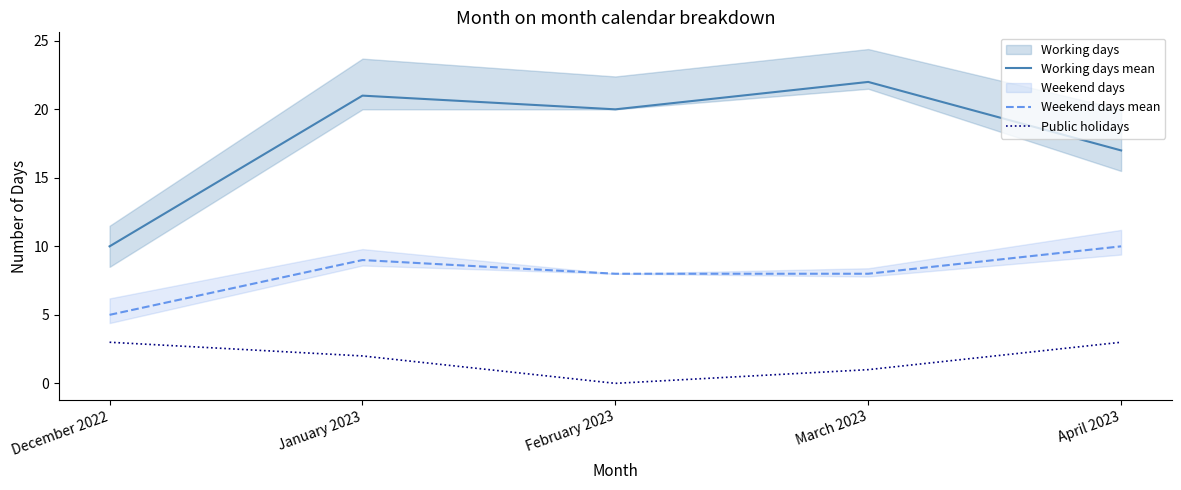

At which category does the chart reach its peak across all series?

March 2023